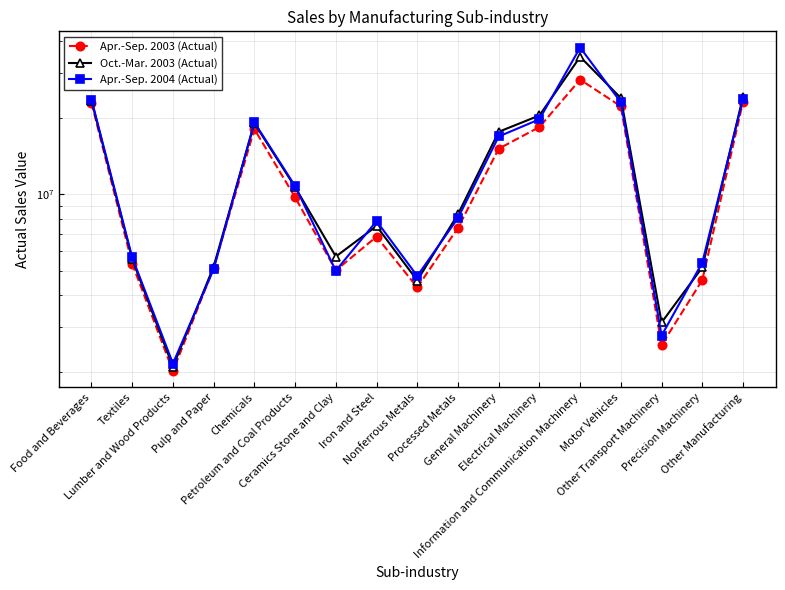

True or false: Oct.-Mar. 2003 (Actual) and Apr.-Sep. 2003 (Actual) intersect in this chart.

False